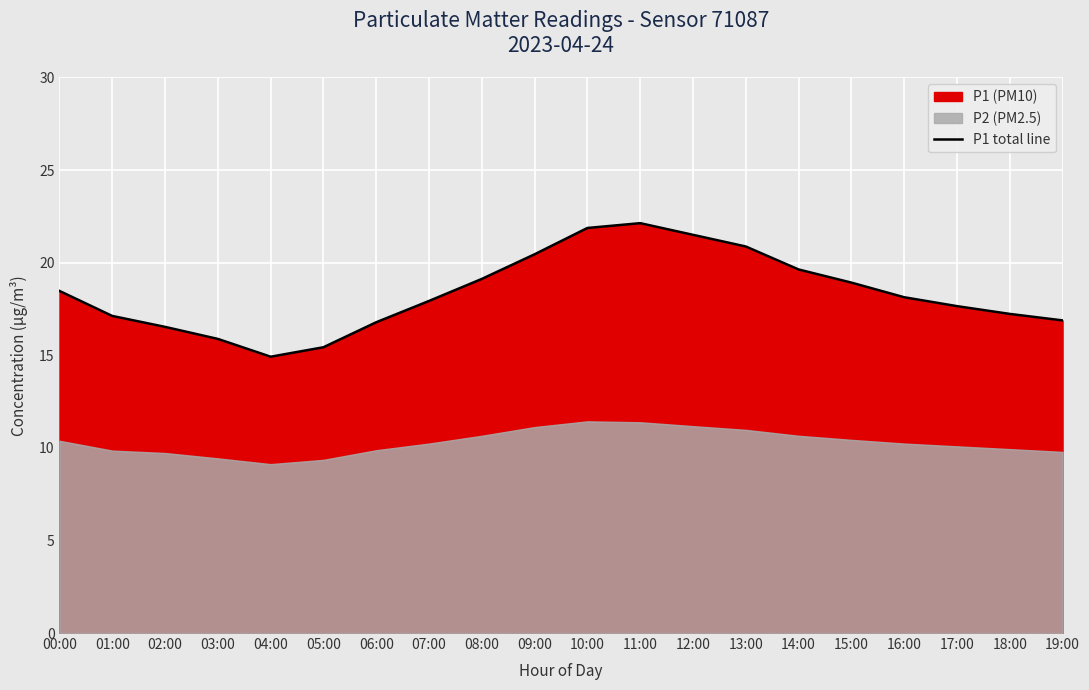

Rank the categories by value from lowest to highest.

04:00, 05:00, 03:00, 02:00, 06:00, 19:00, 01:00, 18:00, 17:00, 07:00, 16:00, 00:00, 15:00, 08:00, 14:00, 09:00, 13:00, 12:00, 10:00, 11:00